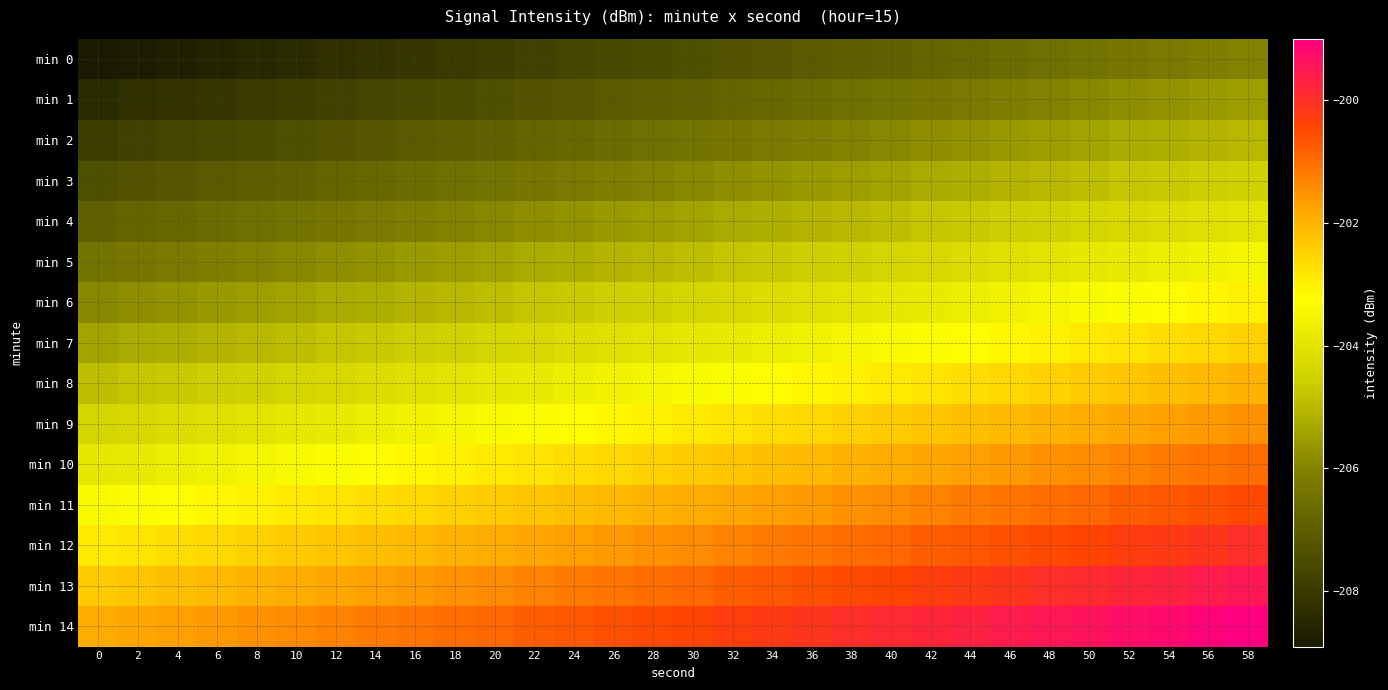

Rank the series by their maximum value, from highest to lowest.

min 14, min 13, min 12, min 11, min 10, min 9, min 8, min 7, min 6, min 5, min 4, min 3, min 2, min 1, min 0